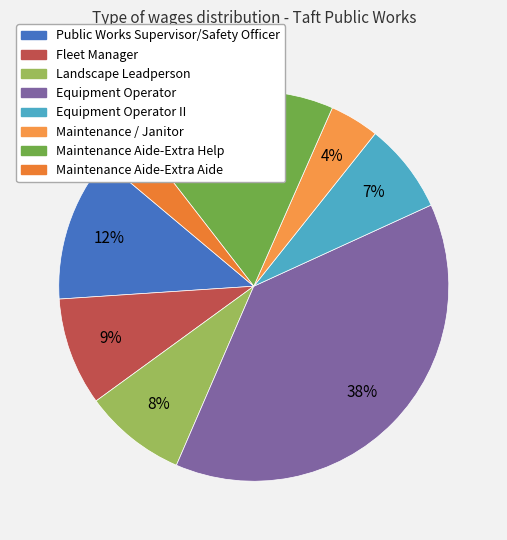

Count the number of slices in the pie.

8